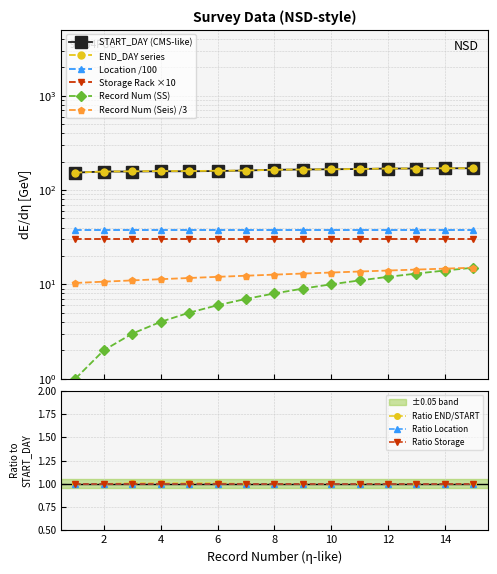

True or false: START_DAY and END_DAY intersect in this chart.

False